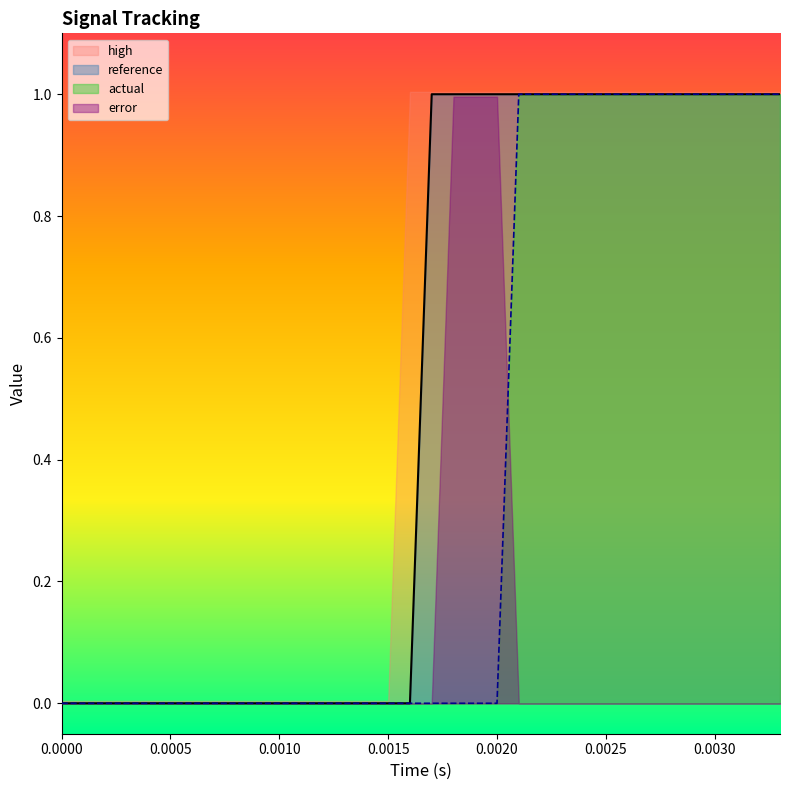

How many series are shown in this chart?

4